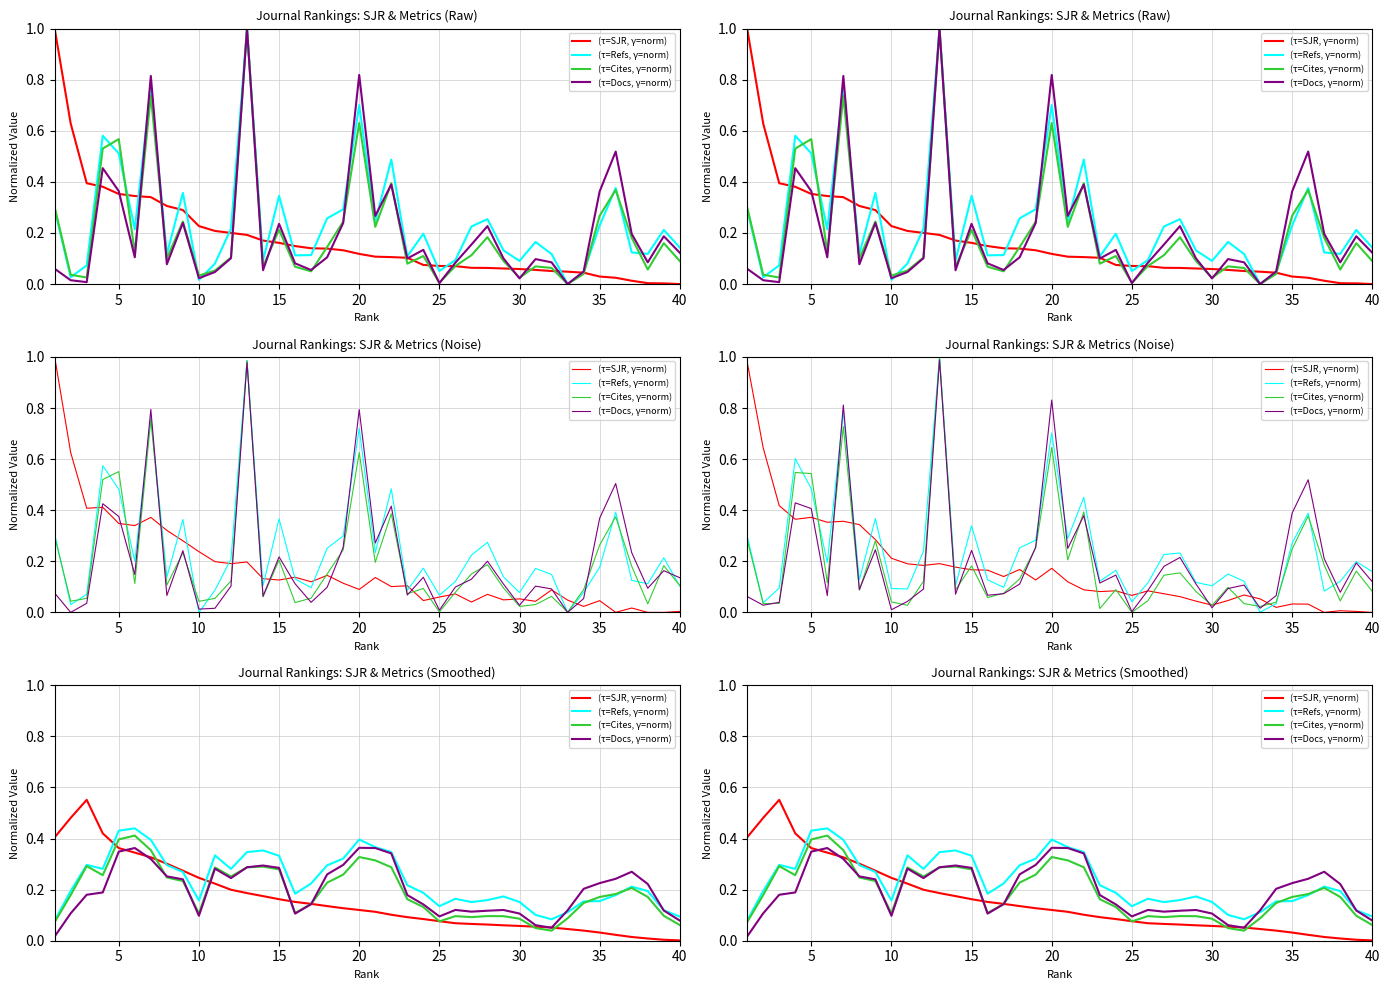

The Total Cites (3years) series shows 0.3 at 22. True or false?

False